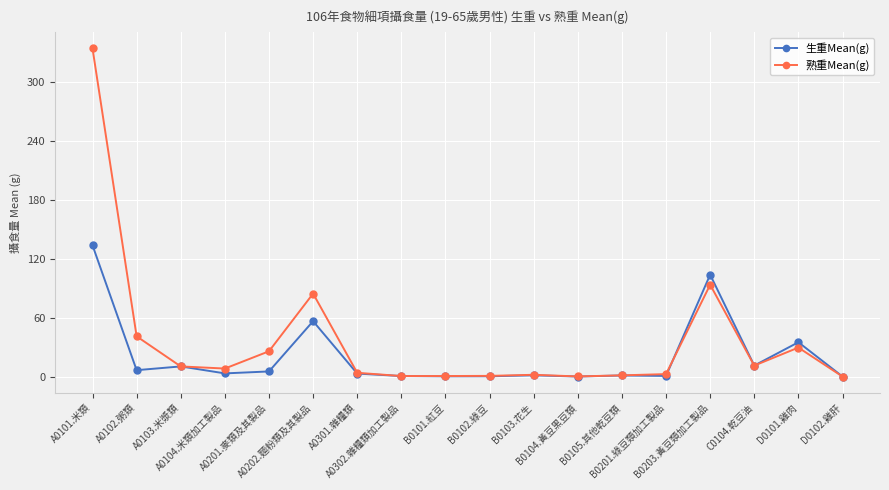

Does the chart display data point markers on the line(s)?

Yes